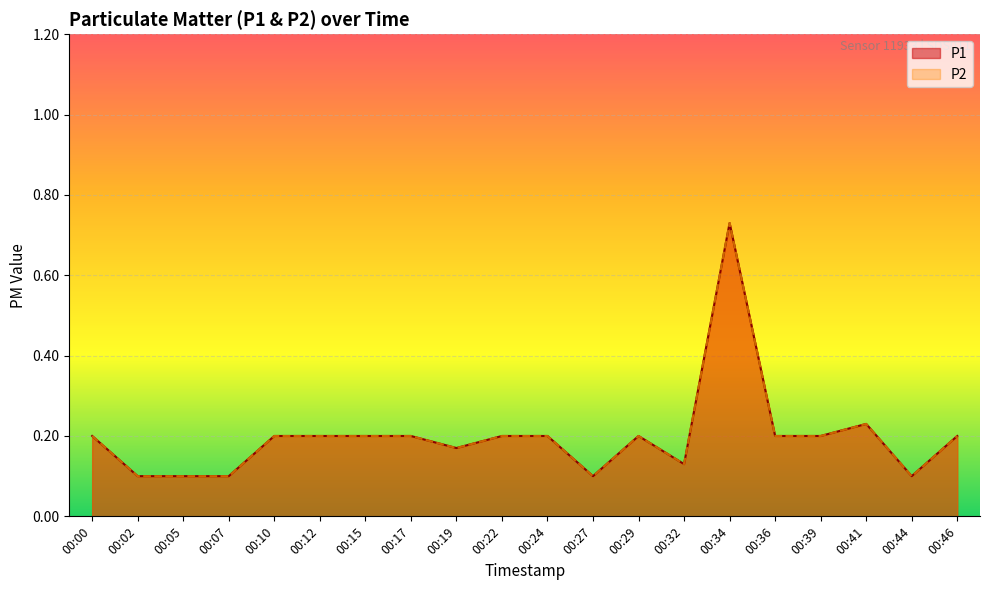

Reading left to right, what are all the values shown in this chart?

P1: 00:00=0.2	00:02=0.1	00:05=0.1	00:07=0.1	00:10=0.2	00:12=0.2	00:15=0.2	00:17=0.2	00:19=0.2	00:22=0.2	00:24=0.2	00:27=0.1	00:29=0.2	00:32=0.1	00:34=0.7	00:36=0.2	00:39=0.2	00:41=0.2	00:44=0.1	00:46=0.2
P2: 00:00=0.2	00:02=0.1	00:05=0.1	00:07=0.1	00:10=0.2	00:12=0.2	00:15=0.2	00:17=0.2	00:19=0.2	00:22=0.2	00:24=0.2	00:27=0.1	00:29=0.2	00:32=0.1	00:34=0.7	00:36=0.2	00:39=0.2	00:41=0.2	00:44=0.1	00:46=0.2